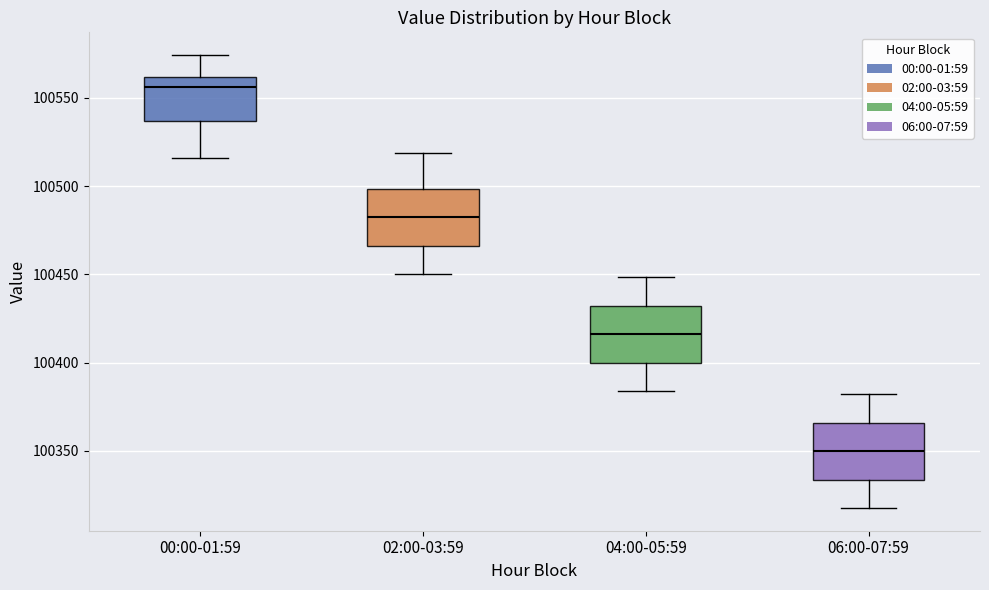

Reading left to right, read every box against the y-axis: the position of its median line, the range the box covers, and the ends of its whiskers. The values are not printed on the chart, so give them approximately, as read against the axis.

00:00-01:59: median 100555, box 100535 to 100560, whiskers 100515 to 100575
02:00-03:59: median 100480, box 100465 to 100500, whiskers 100450 to 100520
04:00-05:59: median 100415, box 100400 to 100430, whiskers 100385 to 100450
06:00-07:59: median 100350, box 100335 to 100365, whiskers 100320 to 100380